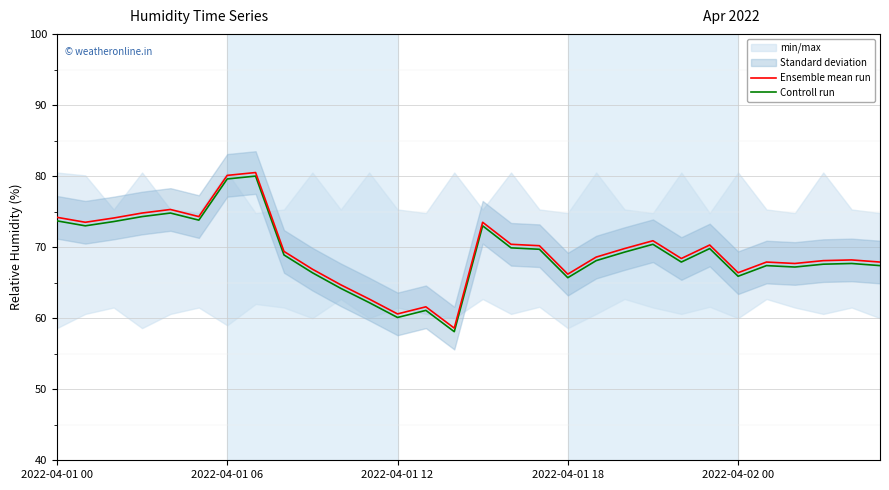

Reading left to right, what are all the values shown in this chart?

Ensemble mean run: 74.2	73.5	74.1	74.8	75.3	74.3	80.1	80.5	69.4	66.9	64.7	62.7	60.6	61.6	58.6	73.5	70.4	70.2	66.2	68.6	69.8	70.9	68.4	70.3	66.4	67.9	67.7	68.1	68.2	67.9
Controll run: 73.7	73.0	73.6	74.3	74.8	73.8	79.6	80.0	68.9	66.4	64.2	62.2	60.1	61.1	58.1	73.0	69.9	69.7	65.7	68.1	69.3	70.4	67.9	69.8	65.9	67.4	67.2	67.6	67.7	67.4